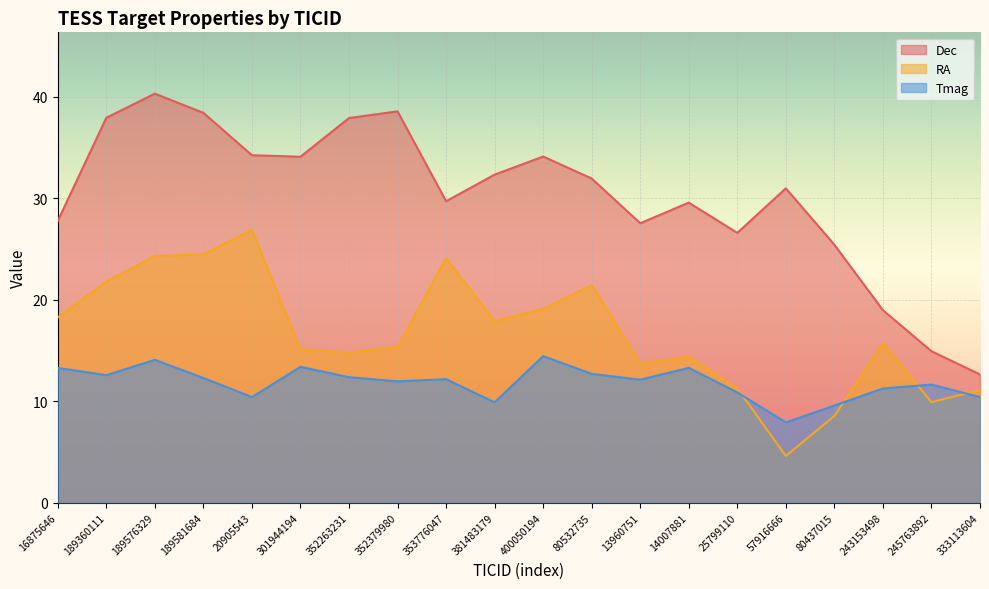

At which category does Dec reach its first local valley?

301944194